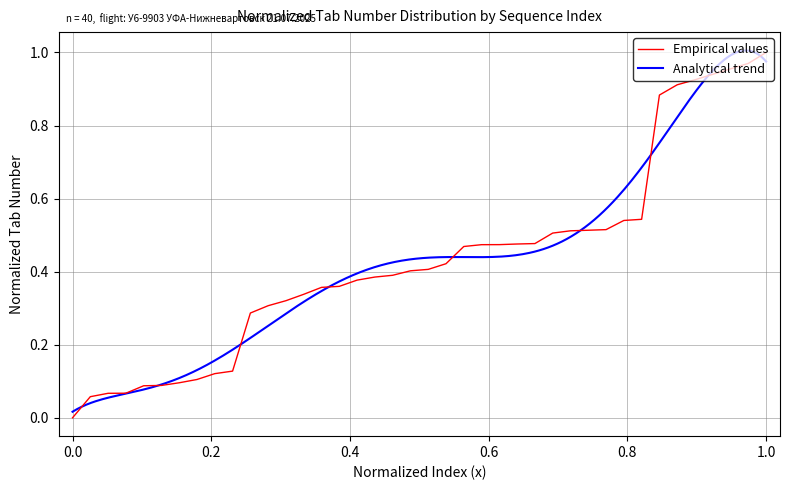

What is the greatest value displayed?

1.0